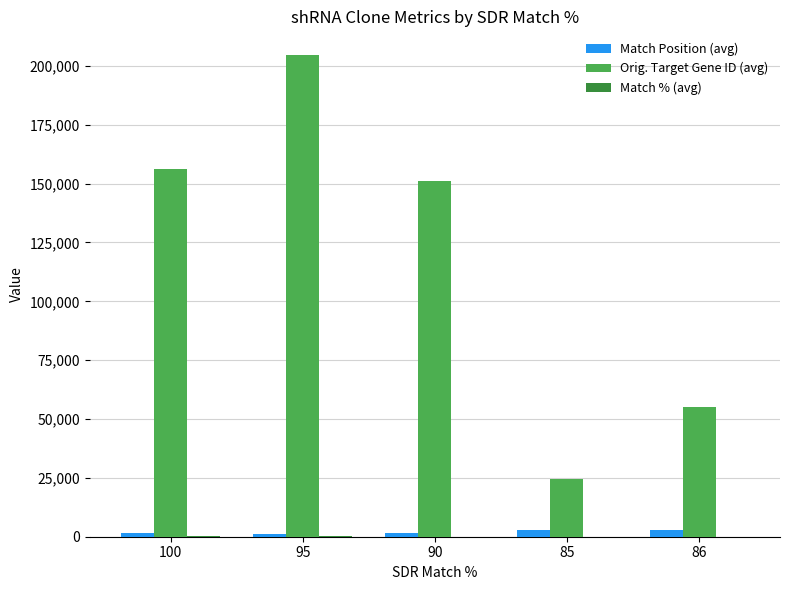

What is the sum of the Orig. Target Gene ID (avg) values at 85 and 86?

79372